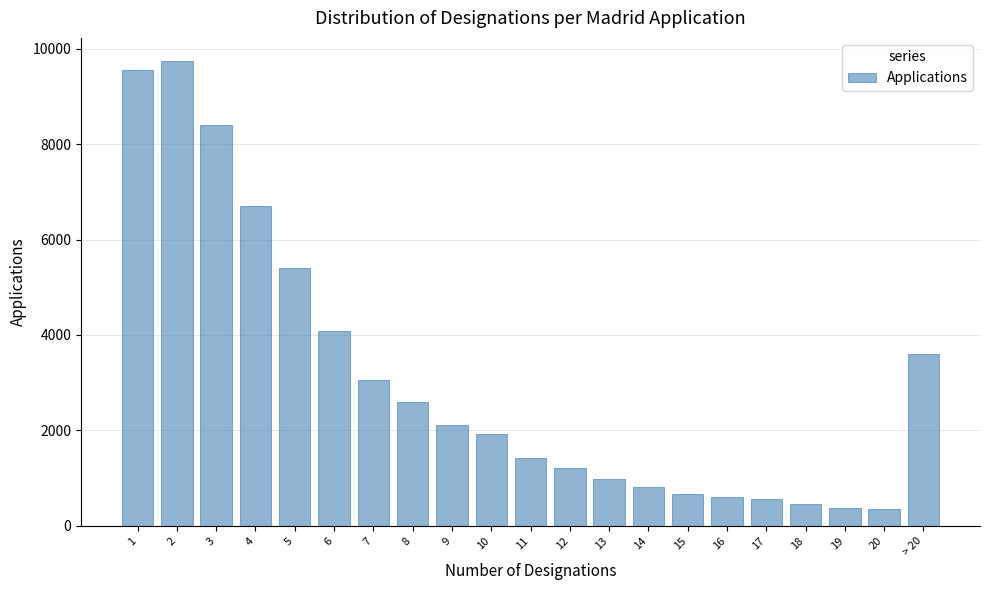

The value at > 20 is 2150. True or false?

False